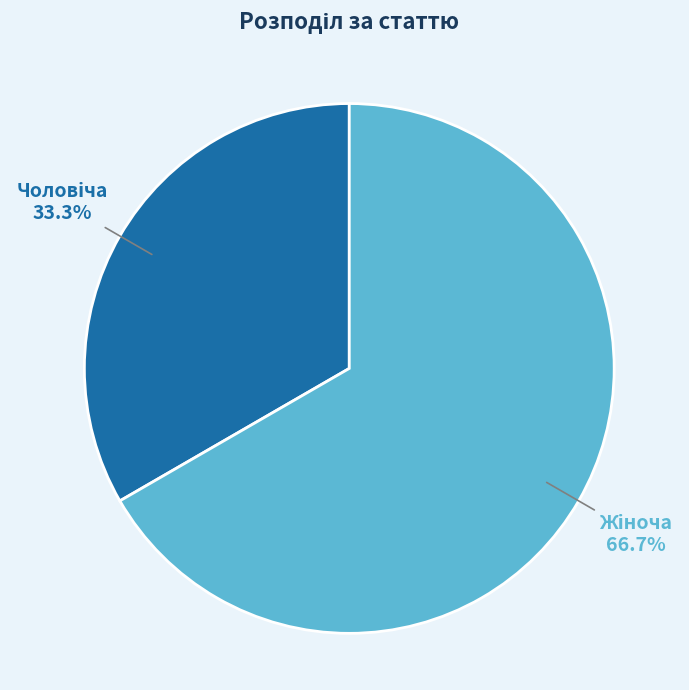

Does any single category account for the majority?

Yes